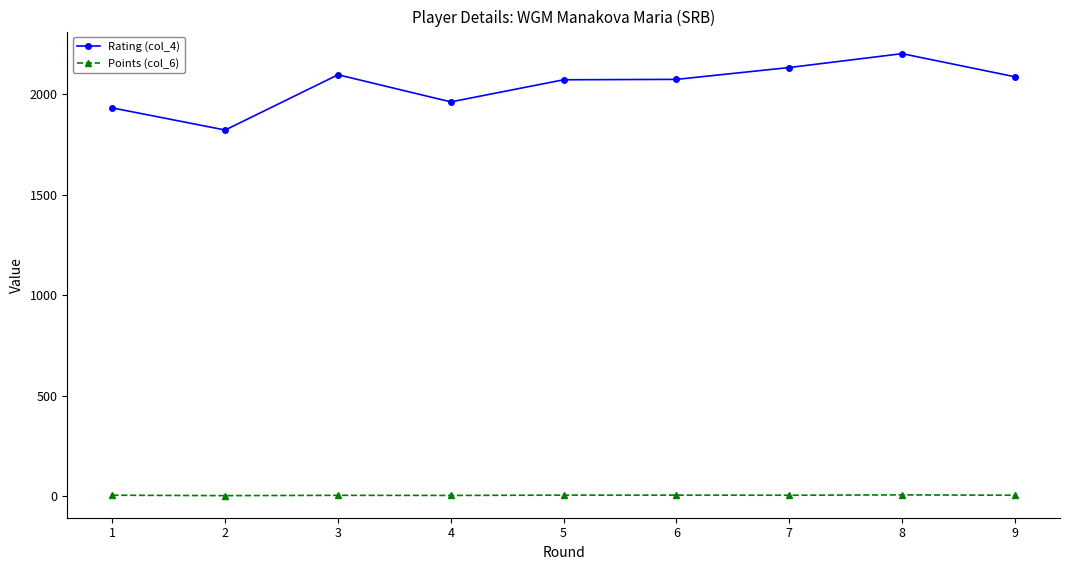

True or false: Points (col_6) has a value of 4.0 at 4.

True